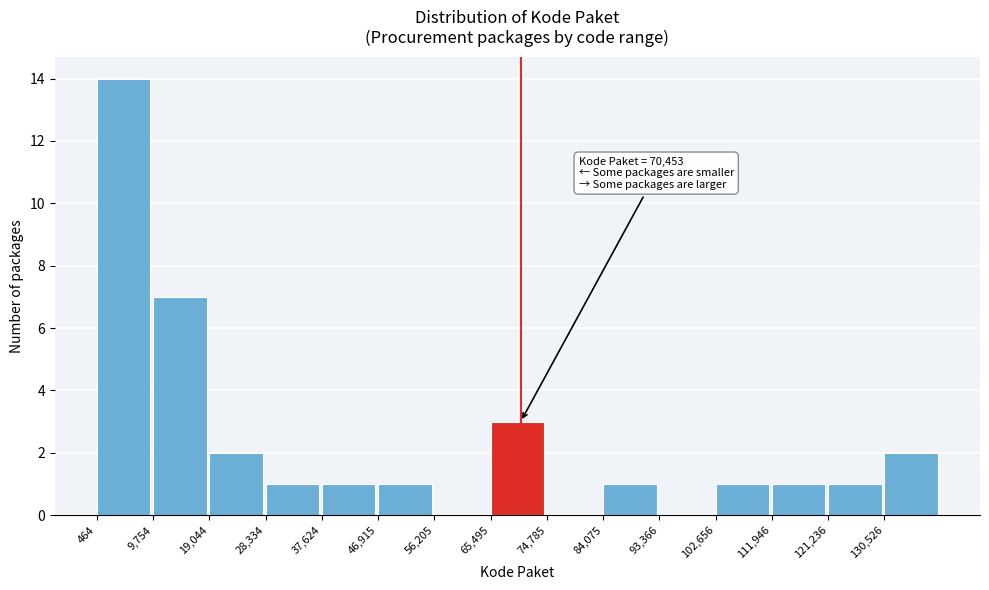

Over which range of the x-axis is the bar tallest?

0 to 10000